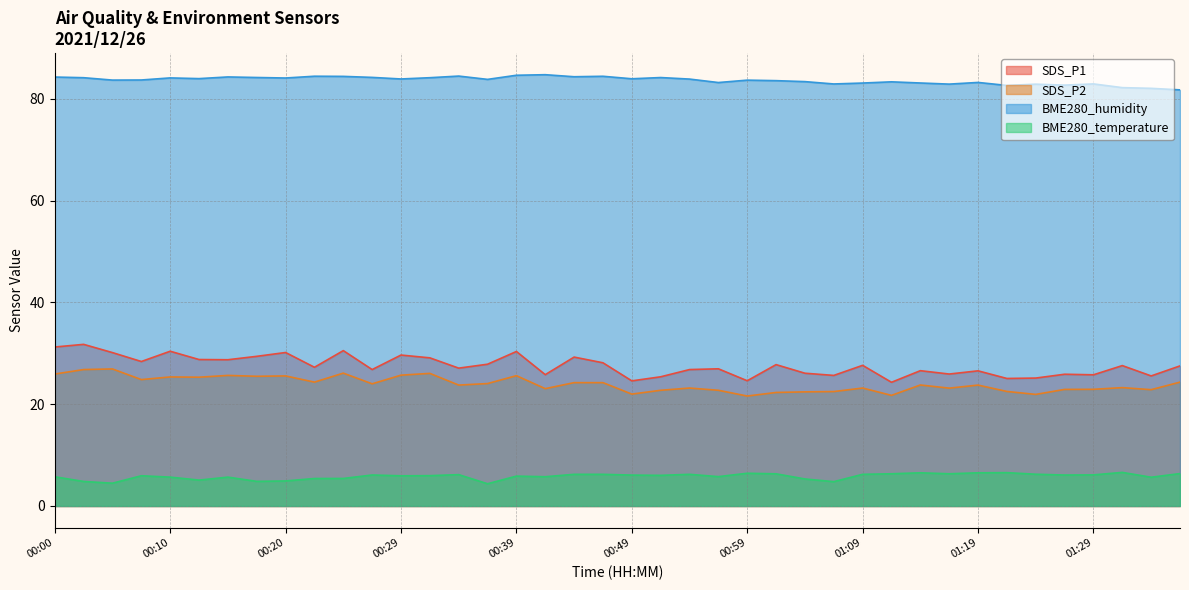

Which series has the largest total across all categories?

BME280_humidity